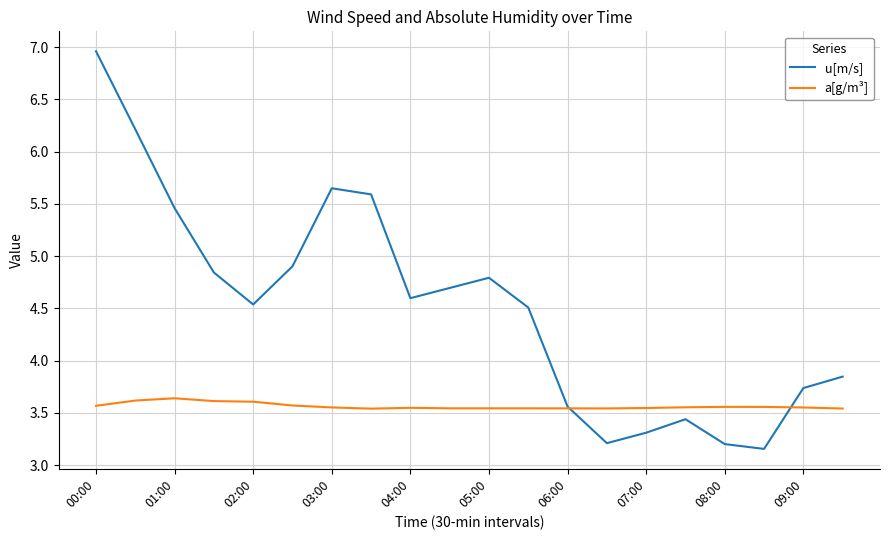

List the series in order of their peak value, lowest first.

a[g/m³], u[m/s]